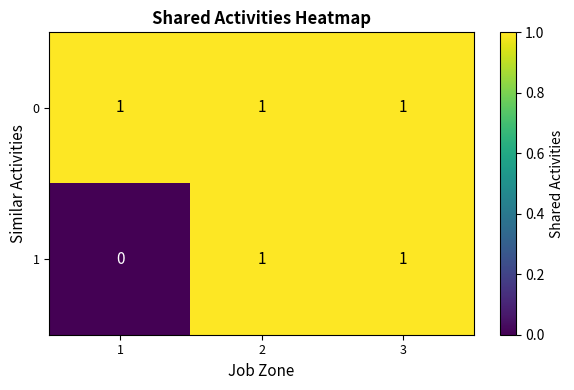

True or false: 0 has a value of 0 at 3.

False